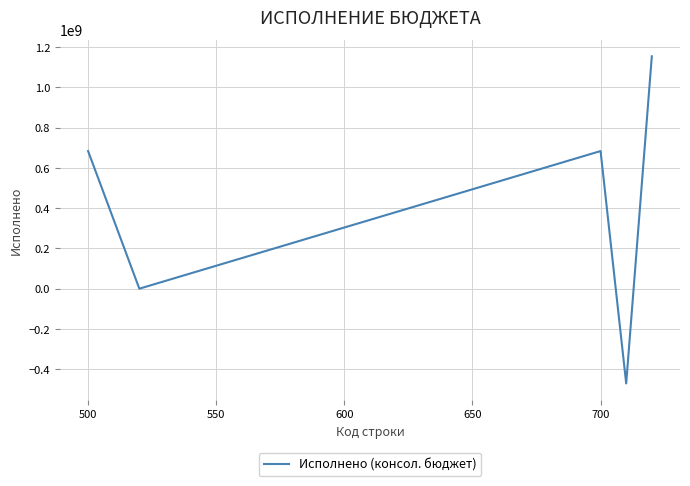

What is the sum of all values?

2050411204.9